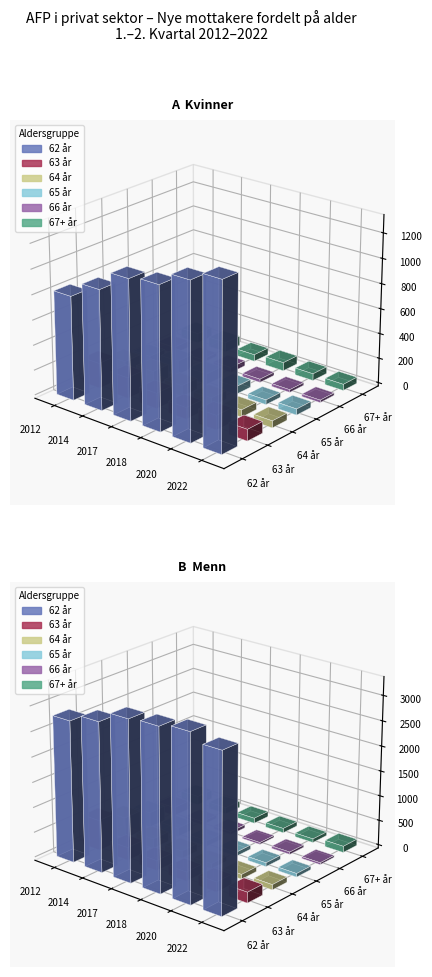

What is the value of the 66 år bar at the 4th from the left?

26